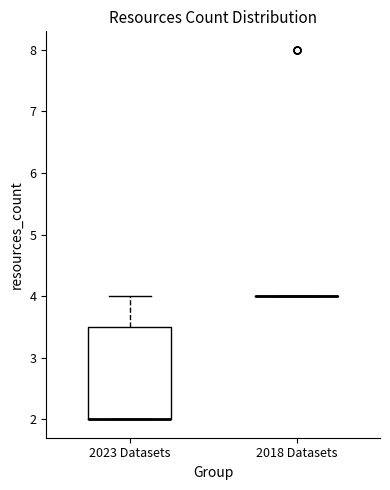

Reading left to right, read every box against the y-axis: the position of its median line, the range the box covers, and the ends of its whiskers. The values are not printed on the chart, so give them approximately, as read against the axis.

2023 Datasets: median 2.0 (drawn on the box's lower edge), box 2.0 to 3.5, whiskers 2.0 to 4.0
2018 Datasets: box collapsed to a line at 4.0, whiskers 4.0 to 4.0